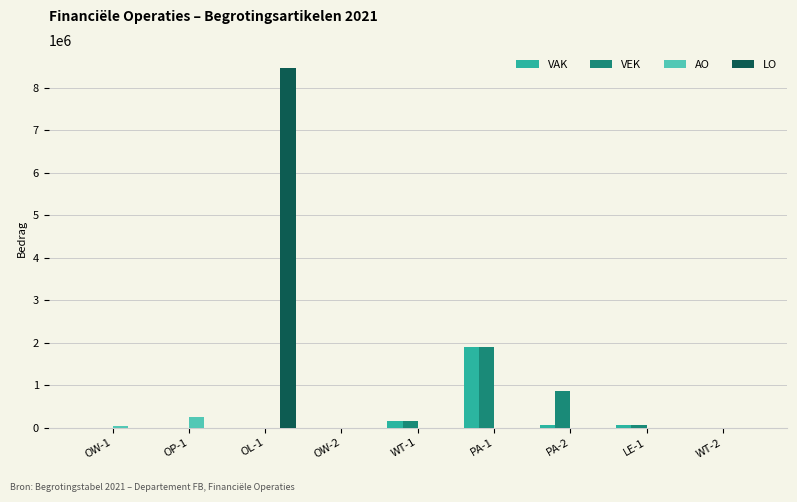

Which category has the highest value across all series?

OL-1